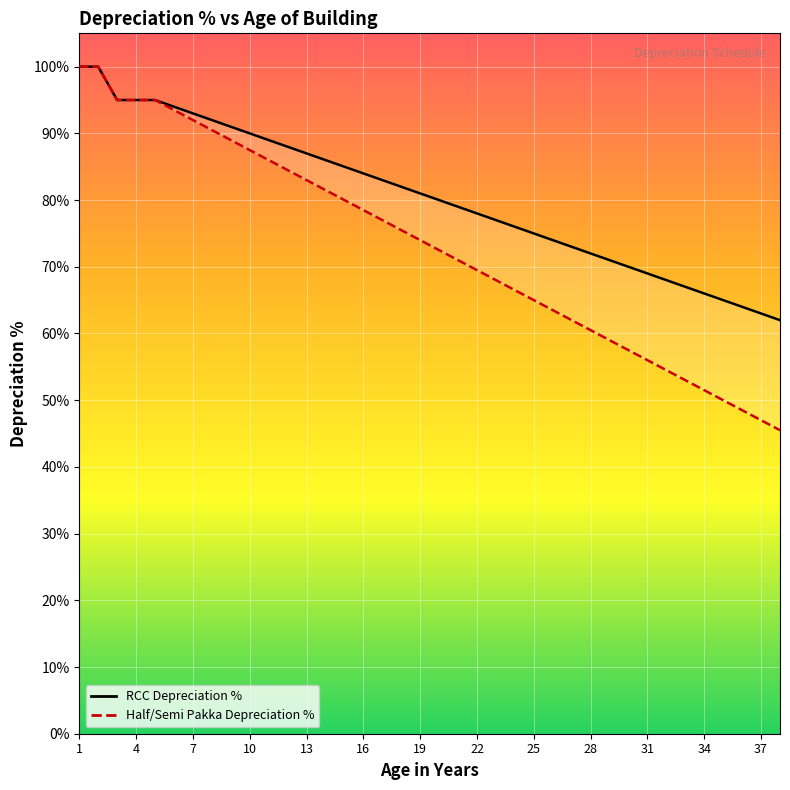

List the series in order of their peak value, lowest first.

RCC Depreciation %, Half/Semi Pakka Depreciation %